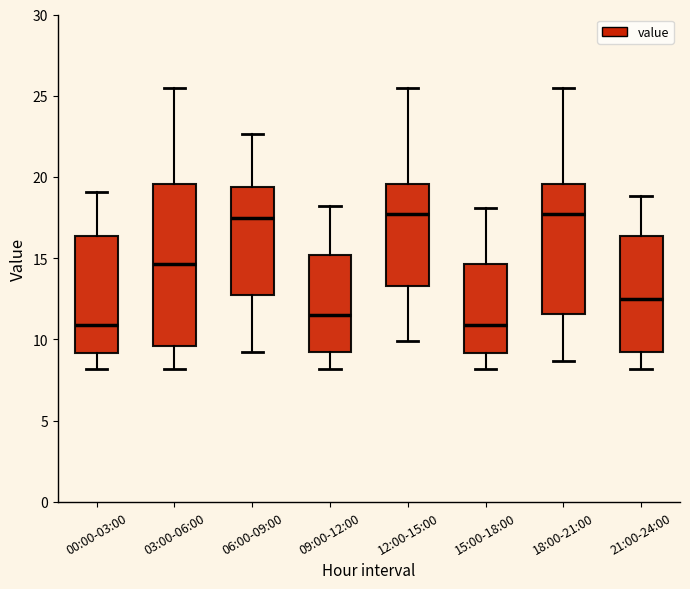

Reading left to right, read every box against the y-axis: the position of its median line, the range the box covers, and the ends of its whiskers. The values are not printed on the chart, so give them approximately, as read against the axis.

00:00-03:00: median 11.0, box 9.0 to 16.5, whiskers 8.0 to 19.0
03:00-06:00: median 14.5, box 9.5 to 19.5, whiskers 8.0 to 25.5
06:00-09:00: median 17.5, box 12.5 to 19.5, whiskers 9.0 to 22.5
09:00-12:00: median 11.5, box 9.0 to 15.0, whiskers 8.0 to 18.0
12:00-15:00: median 17.5, box 13.5 to 19.5, whiskers 10.0 to 25.5
15:00-18:00: median 11.0, box 9.0 to 14.5, whiskers 8.0 to 18.0
18:00-21:00: median 17.5, box 11.5 to 19.5, whiskers 8.5 to 25.5
21:00-24:00: median 12.5, box 9.5 to 16.5, whiskers 8.0 to 19.0